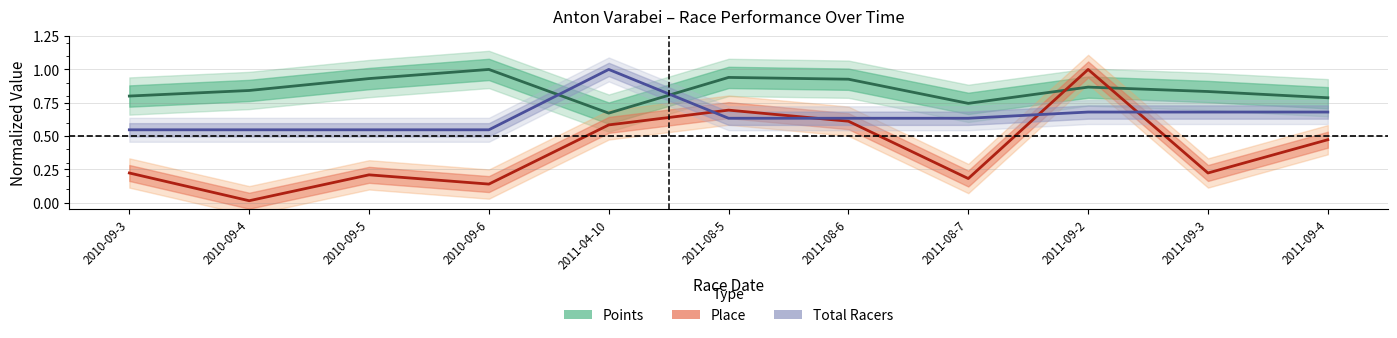

True or false: Place (normalized) has a value of 0.4 at 2011-08-5.

False